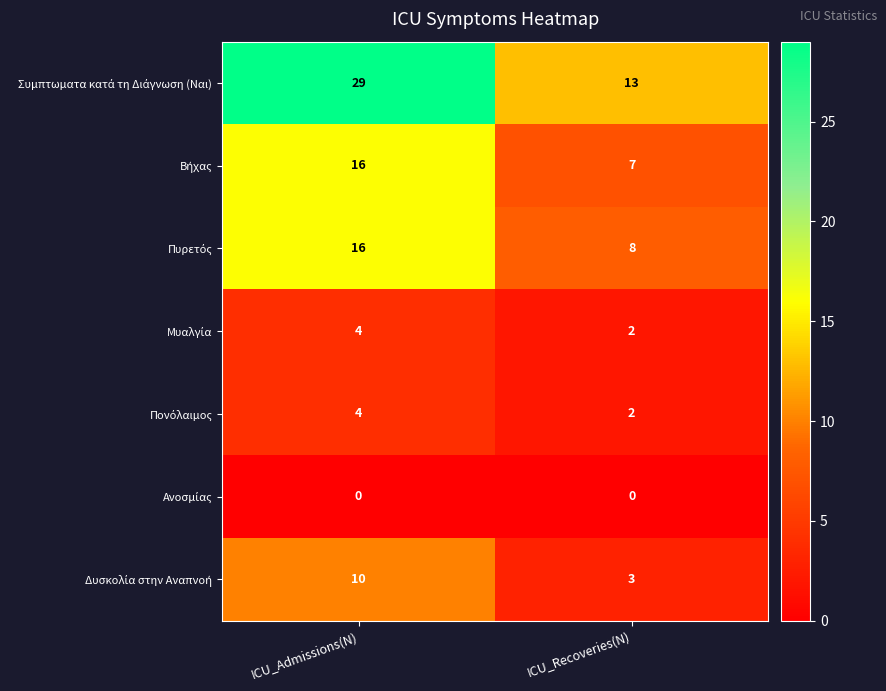

How many categories are shown in the chart?

2